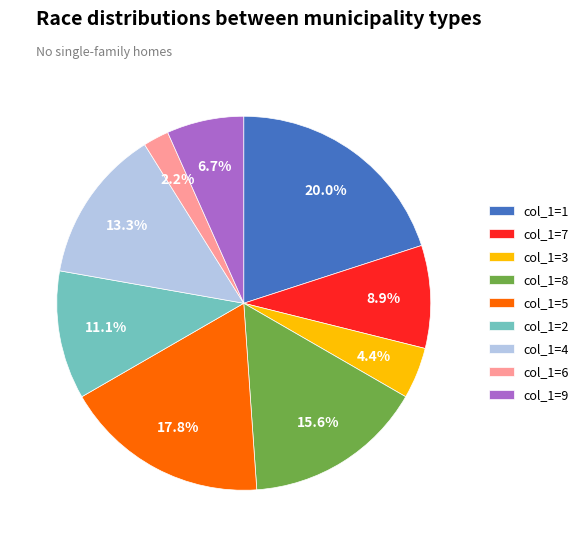

What percentage is NOT represented by col_1=3?

95.6%